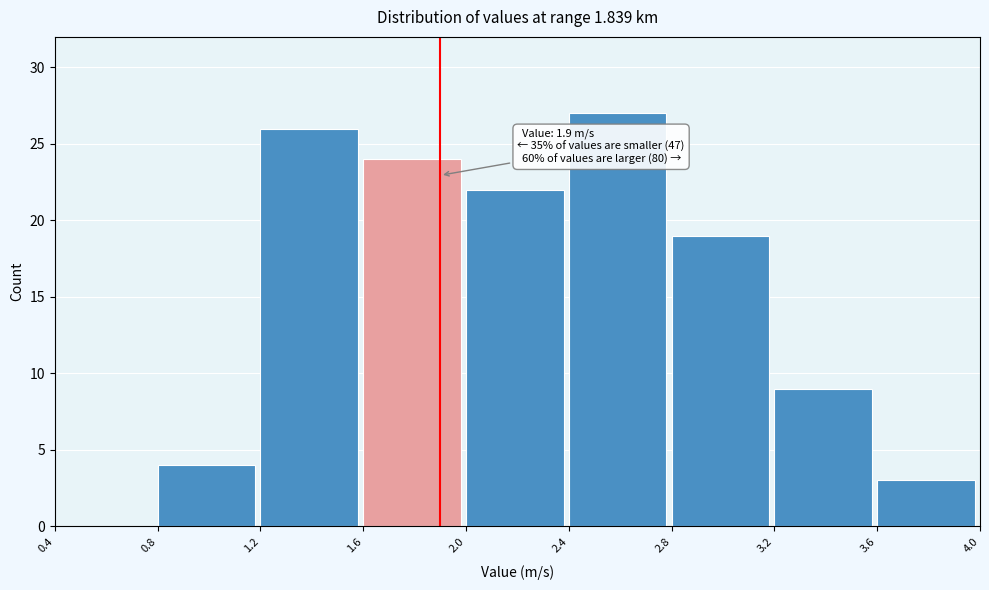

Over which range of the x-axis is the bar tallest?

2.4 to 2.8